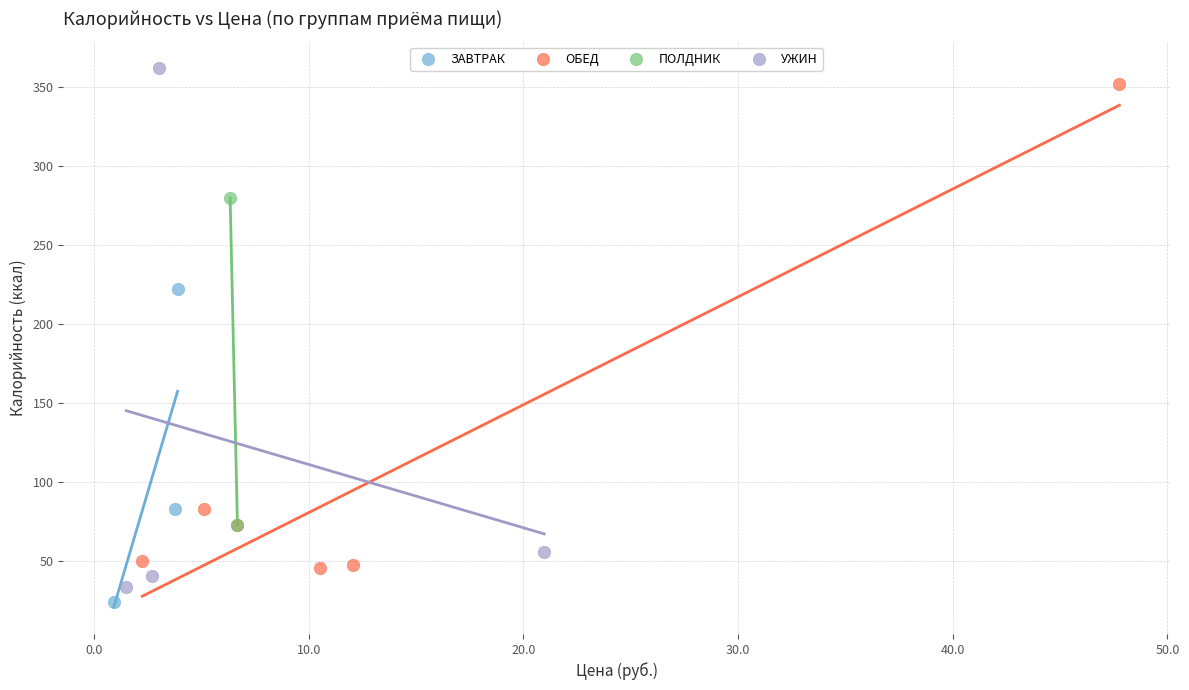

Which series contains the highest Y value?

УЖИН